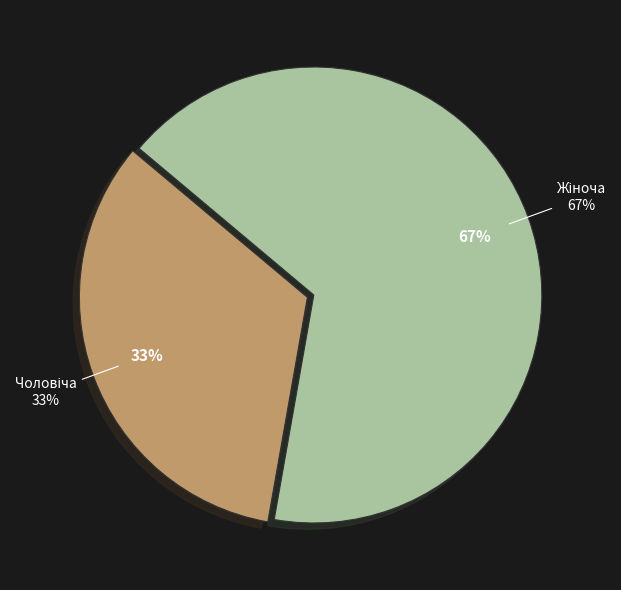

Is there any slice that represents more than half of the pie?

Yes